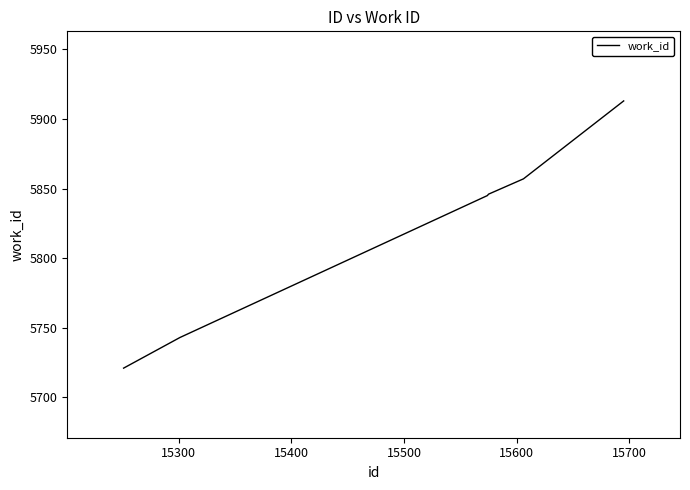

What is the minimum value shown in the chart?

5721